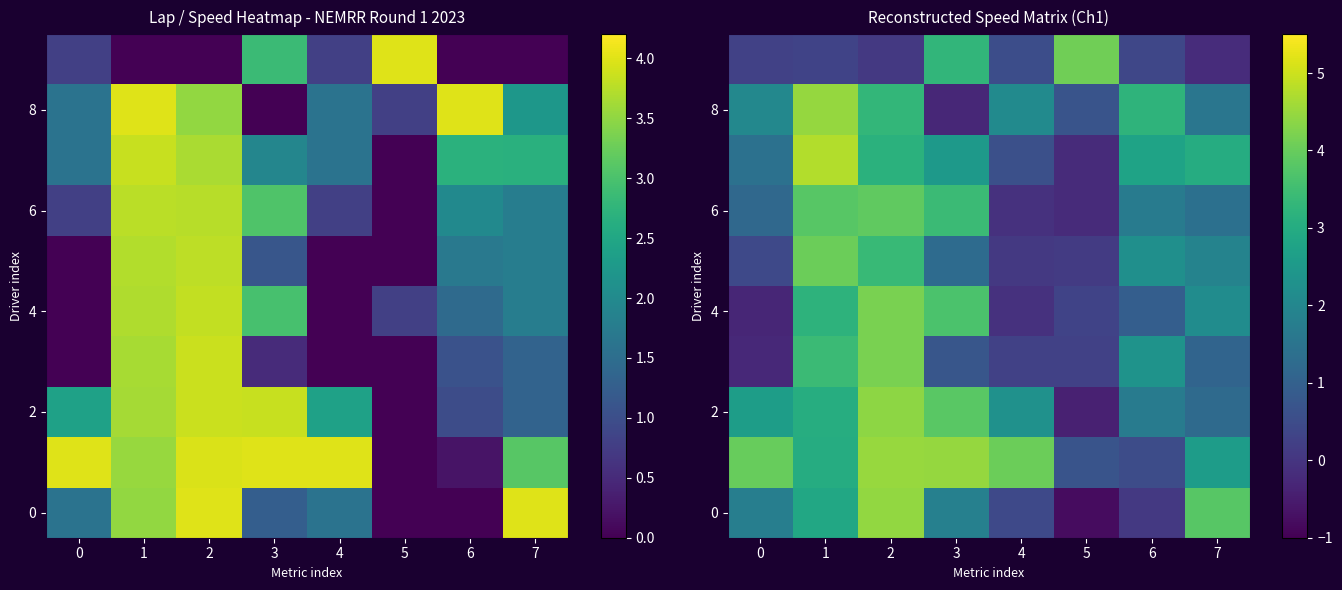

What is the difference between the highest and lowest values at 4?

4.1